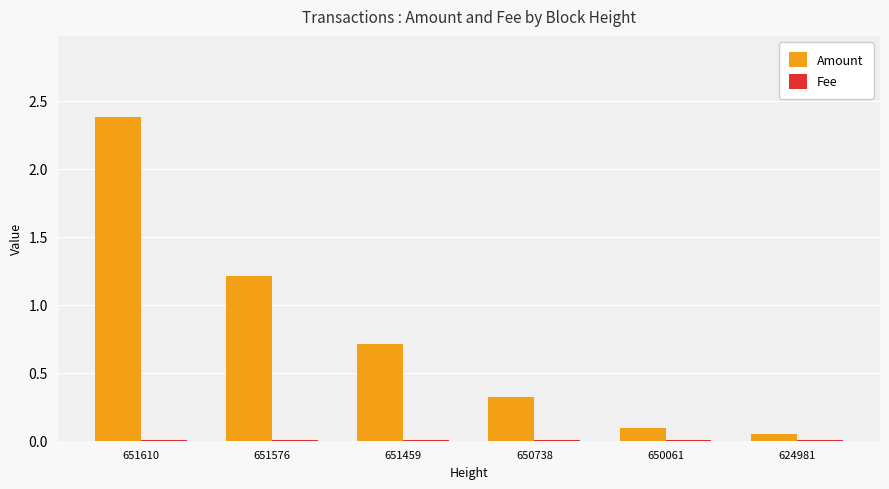

Which series has the largest total across all categories?

Amount